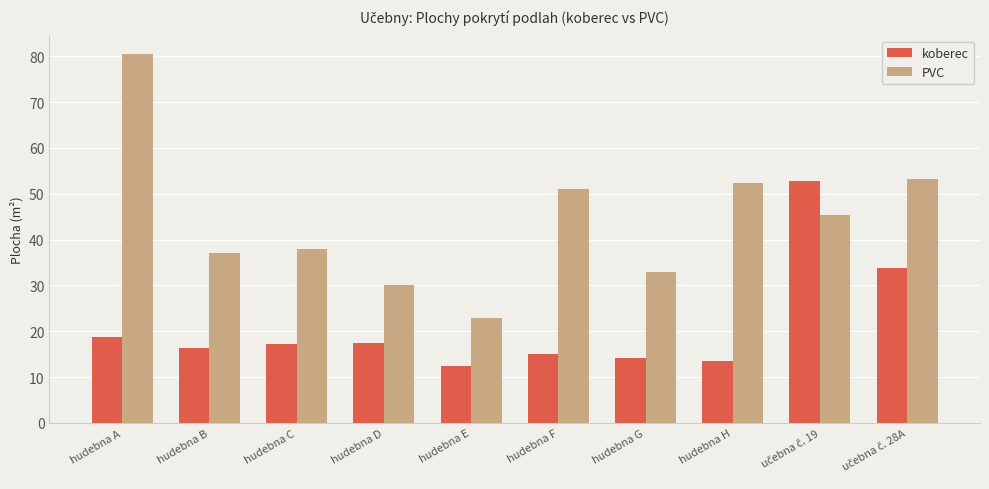

Is it true that koberec equals 24.3 at hudebna G?

False